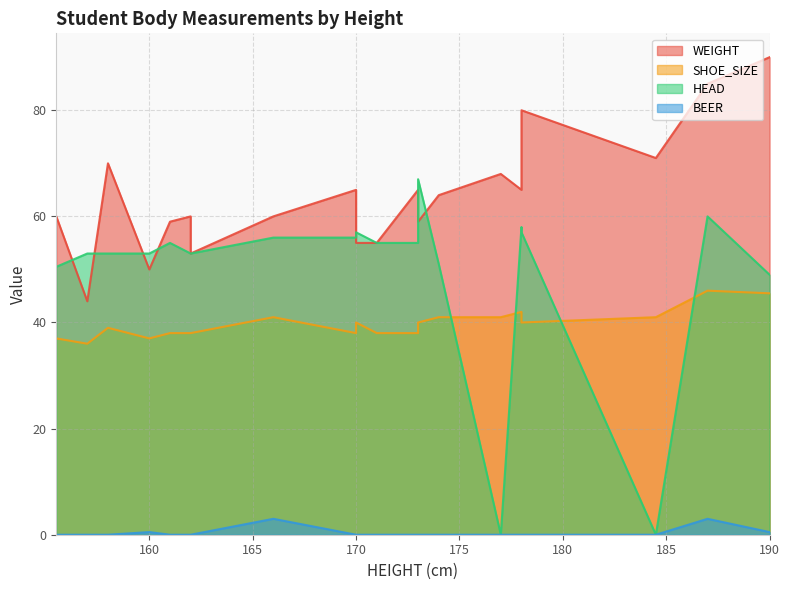

Does the chart display data point markers on the line(s)?

No